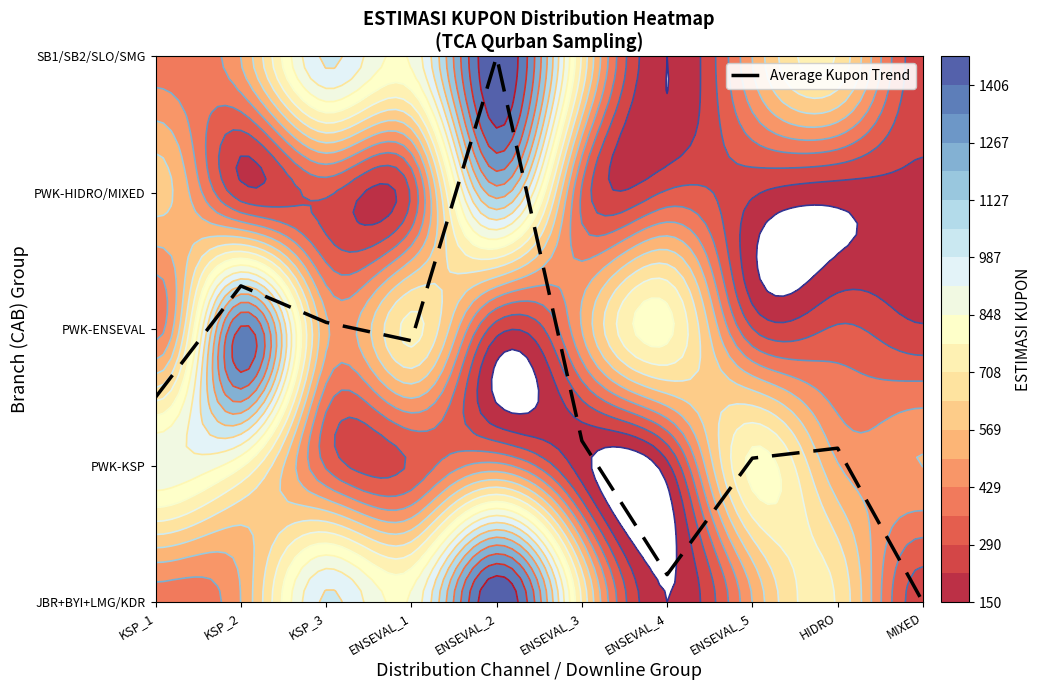

At which label does the data first exceed 1?

KSP_1